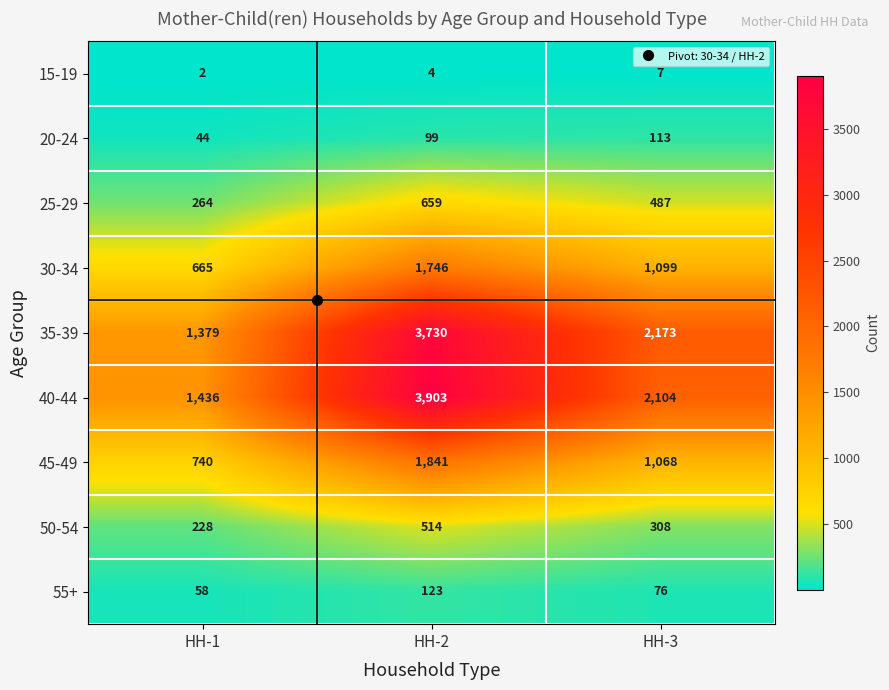

What value does the 45-49 series have at HH-1, to the nearest 10?

740